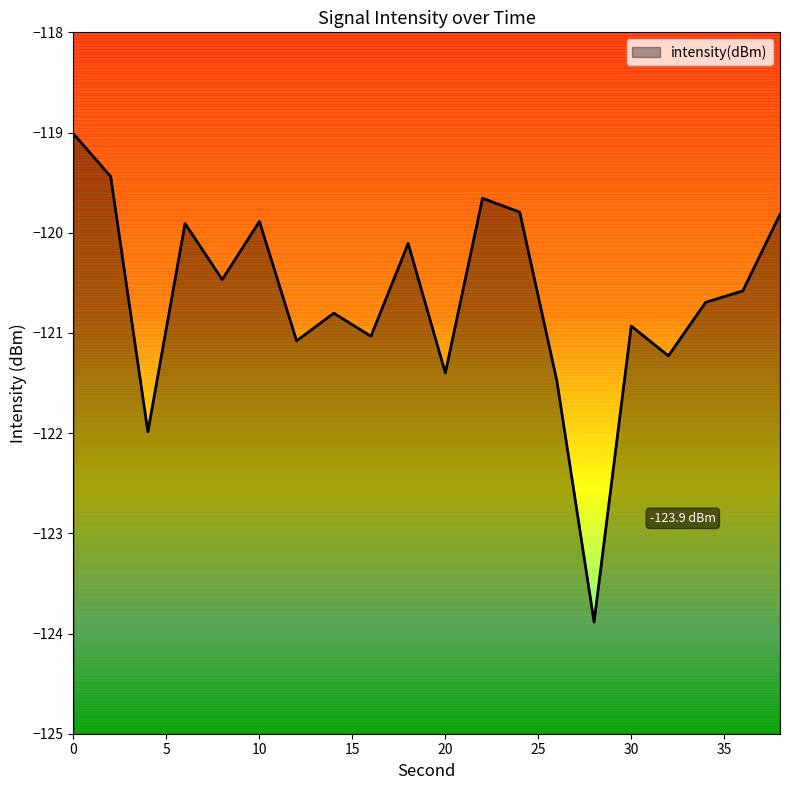

List the labels in order of value, largest first.

0, 2, 22, 24, 38, 10, 6, 18, 8, 36, 34, 14, 30, 16, 12, 32, 20, 26, 4, 28